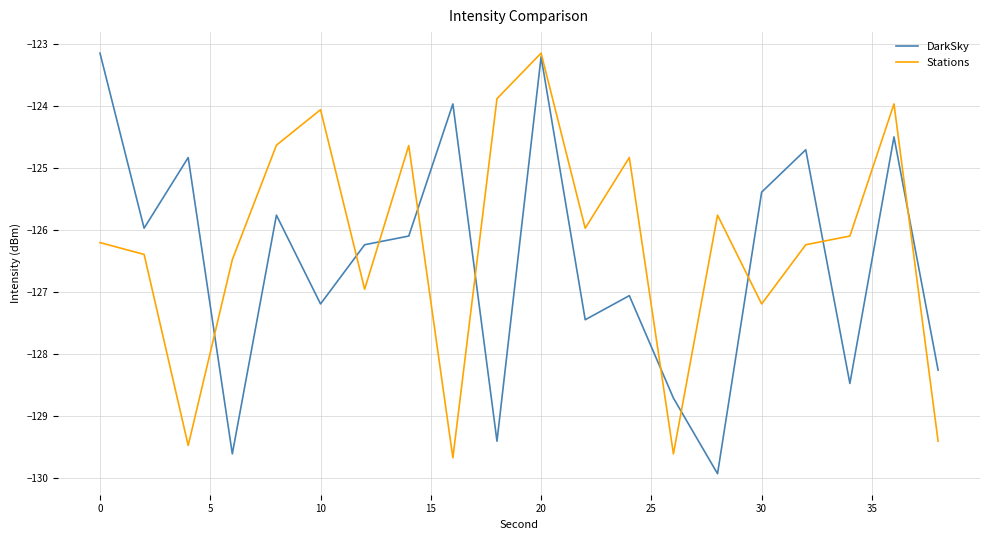

Which series ends up on top after the final intersection of Stations and DarkSky?

DarkSky